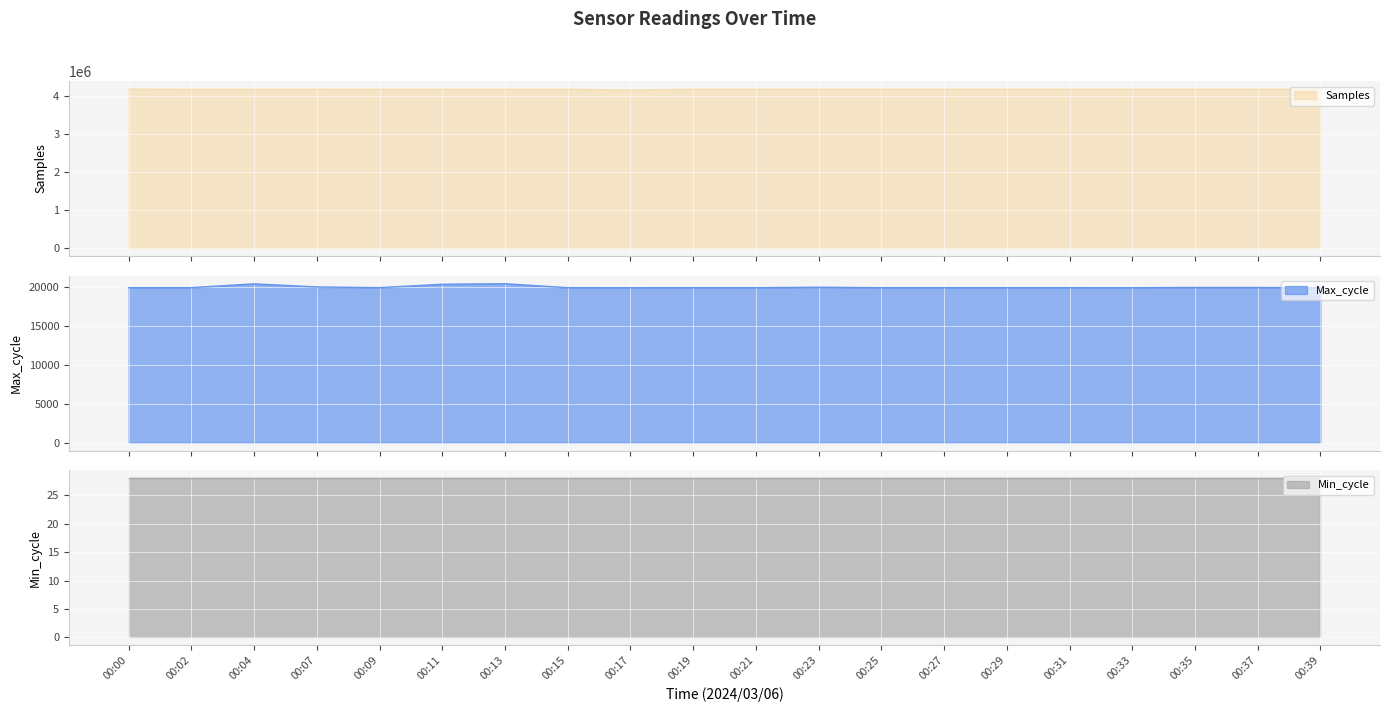

At which category is the sum across all series the highest?

00:00